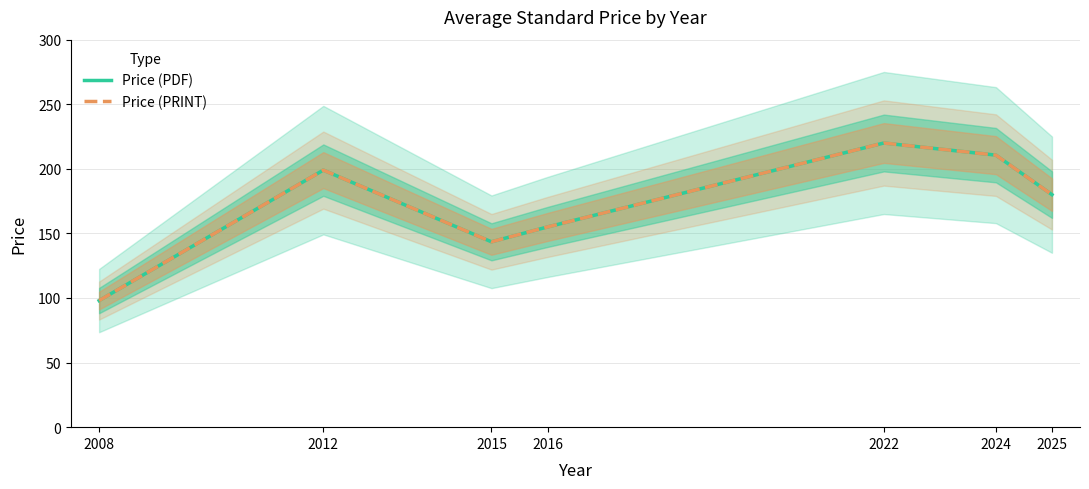

Rank the series at 2008 from lowest to highest value.

Price (PDF), Price (PRINT)